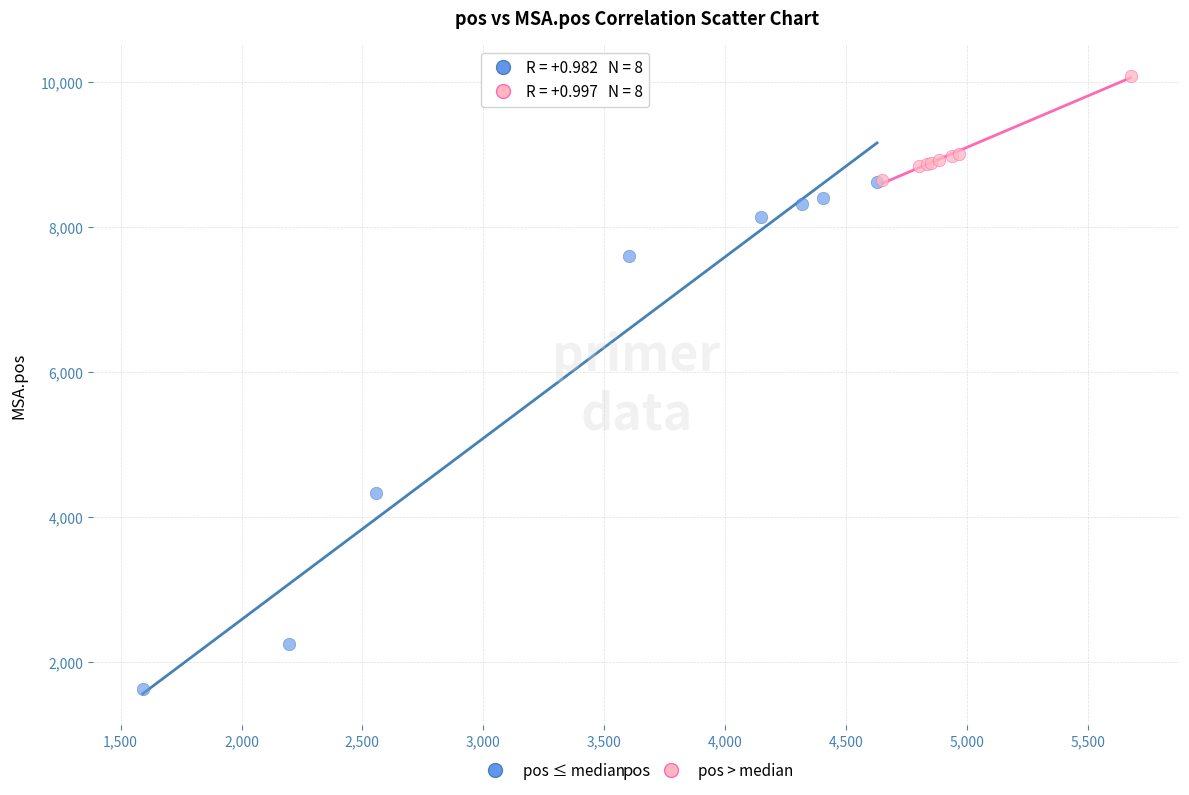

Which series contains the lowest Y value?

pos ≤ median